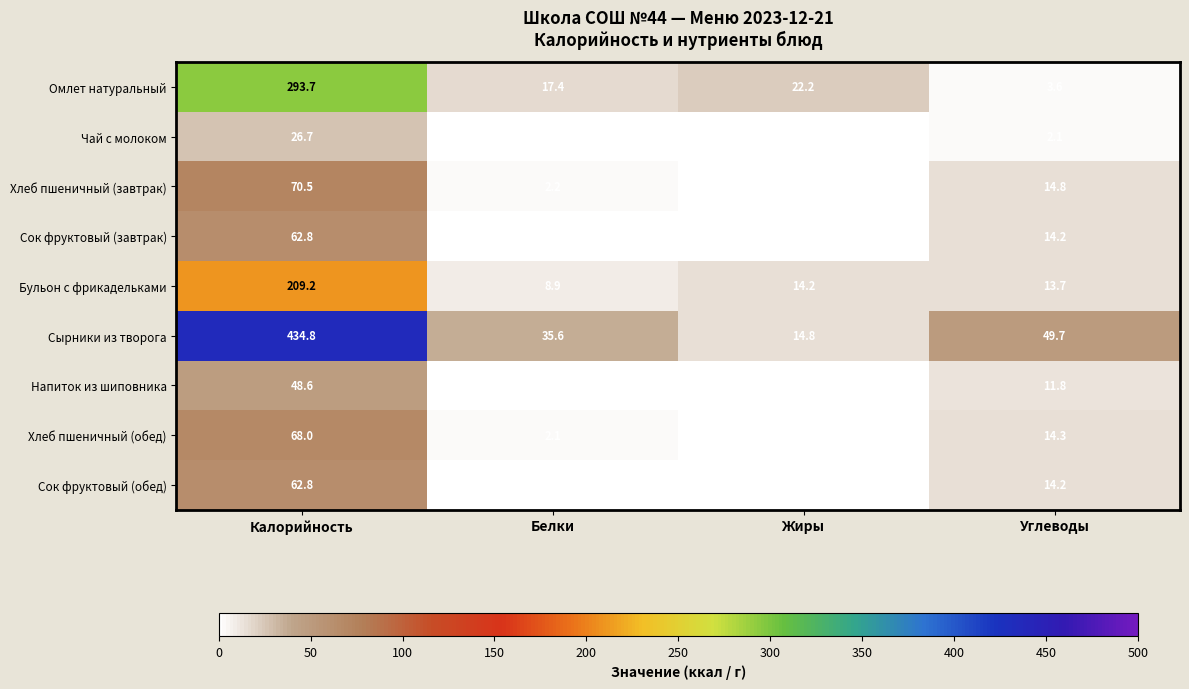

The Чай с молоком series shows 2.1 at Жиры. True or false?

False